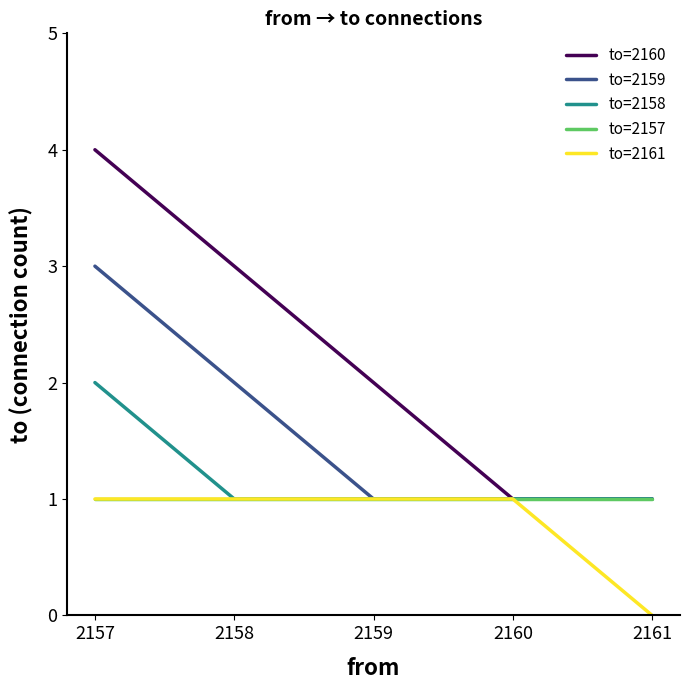

At which category is the sum across all series the highest?

2157